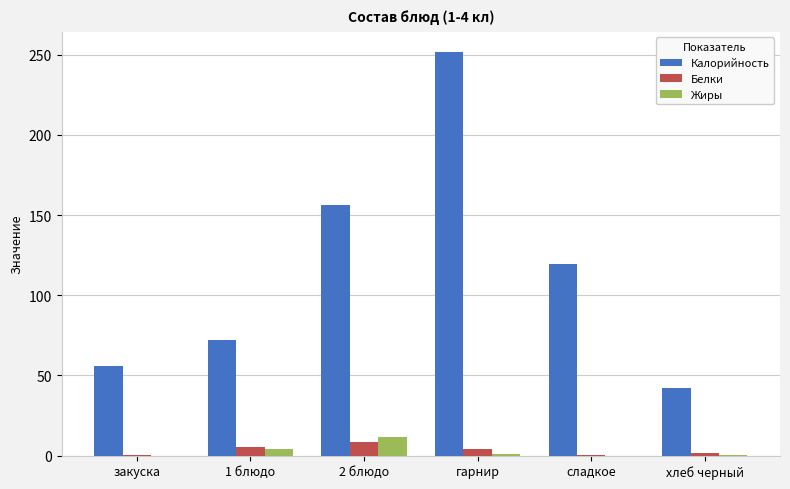

What is the average value of the Калорийность series?

116.2